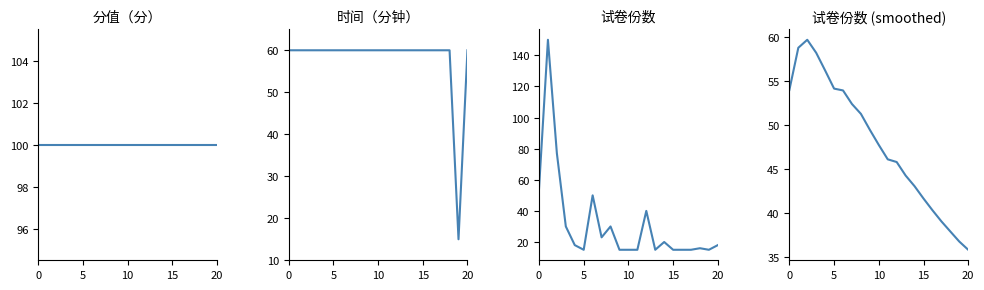

How many intersections are there between 试卷份数 and 分值（分）?

2